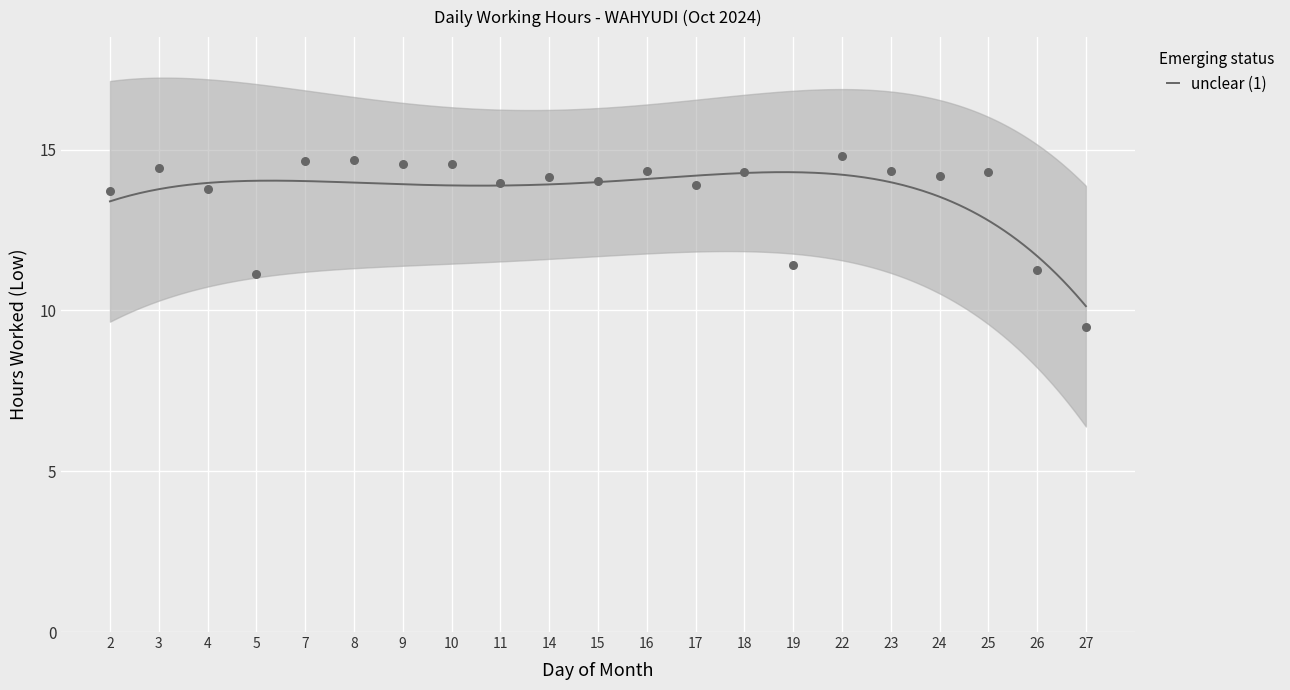

Between 27 and 9, which is larger?

9